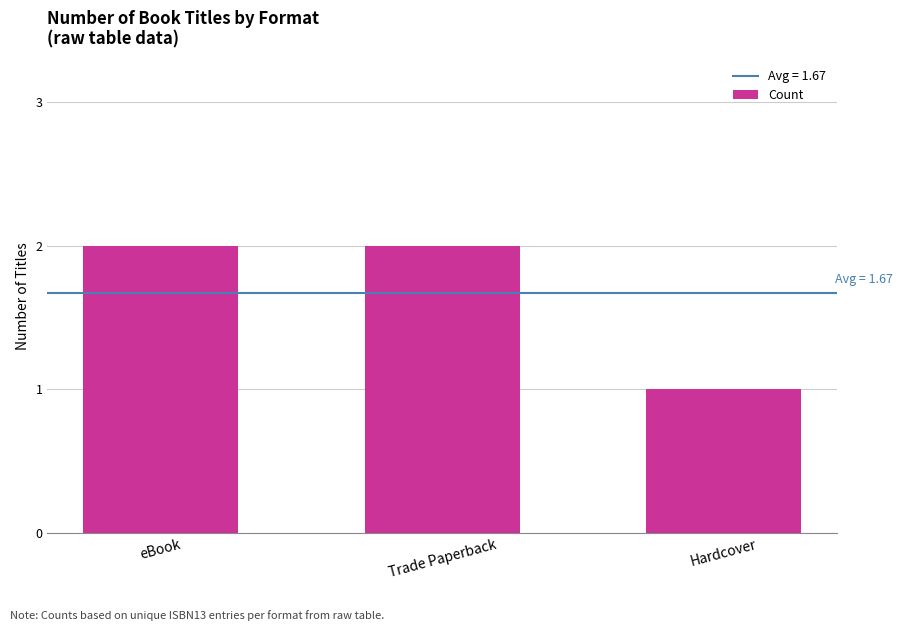

Reading right to left, what are all the values shown in this chart?

1	2	2